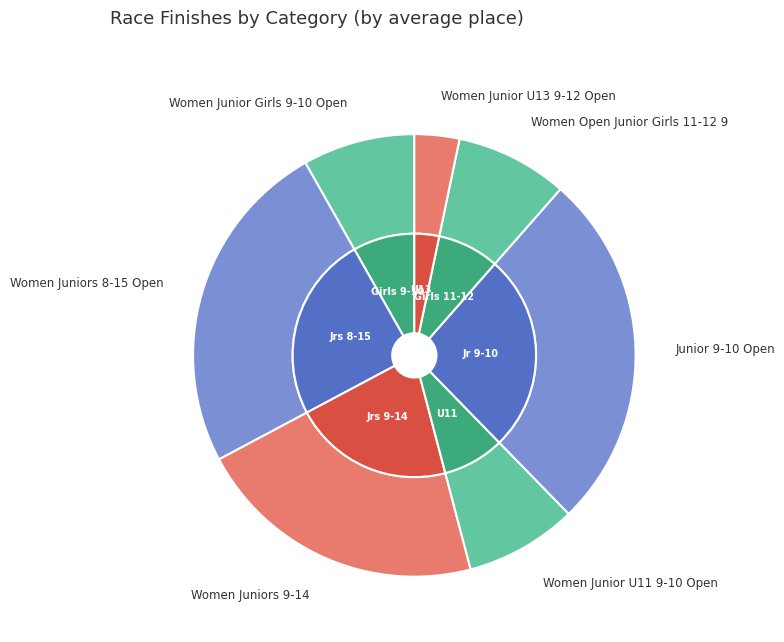

Which category has the smallest portion of the pie?

Women Junior U13 9-12 Open